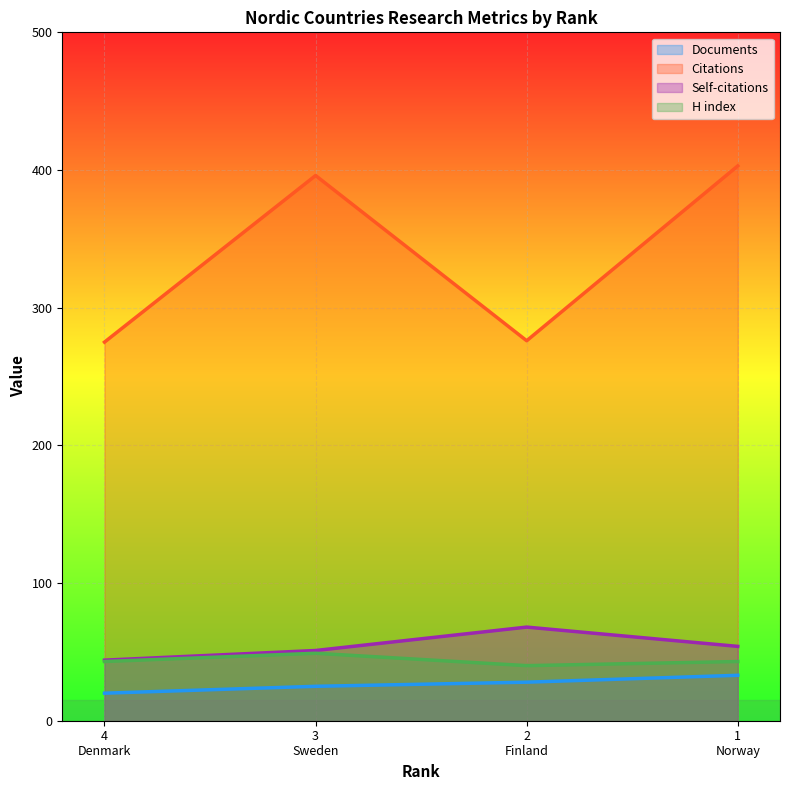

Reading left to right, extract all data points from this chart.

Documents: 20	25	28	33
Citations: 275	396	276	403
Self-citations: 44	51	68	54
H index: 43	49	40	43